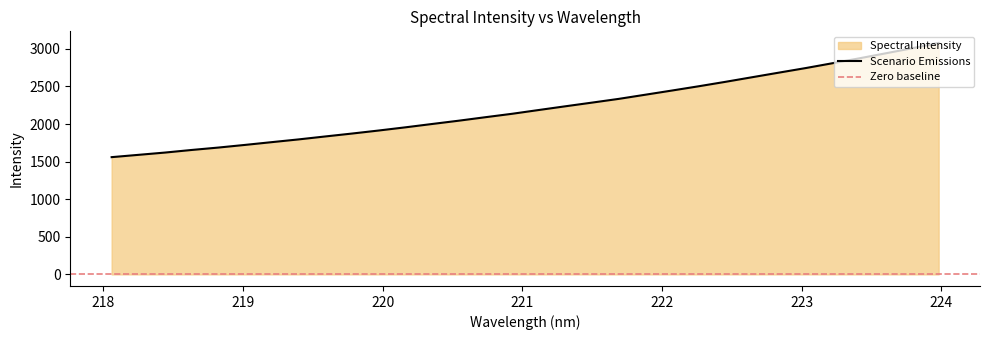

Which has a higher value, 218.2508 or 221.3083?

221.3083